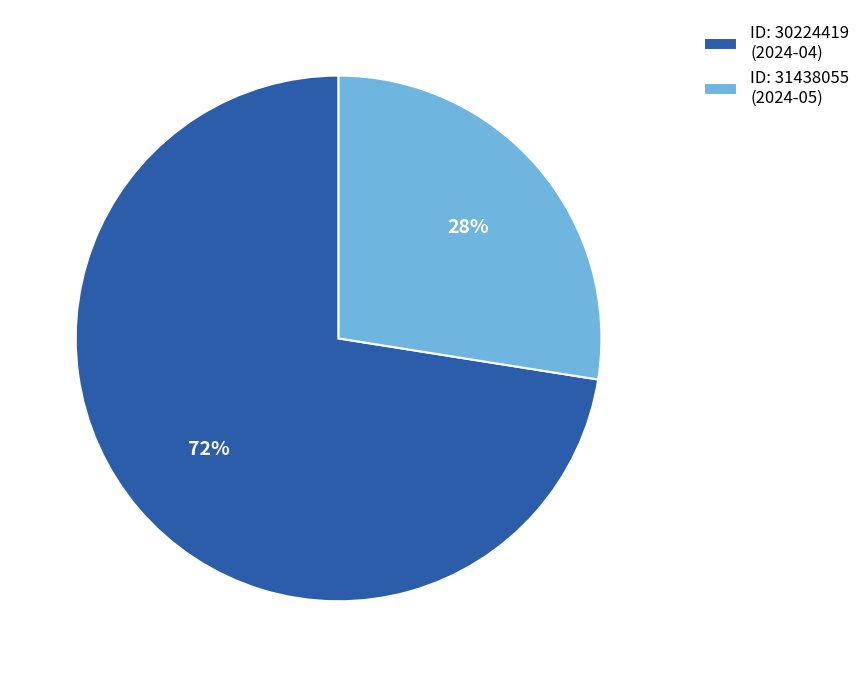

Do ID: 31438055 (2024-05) and ID: 30224419 (2024-04) together represent more than half of the pie?

Yes